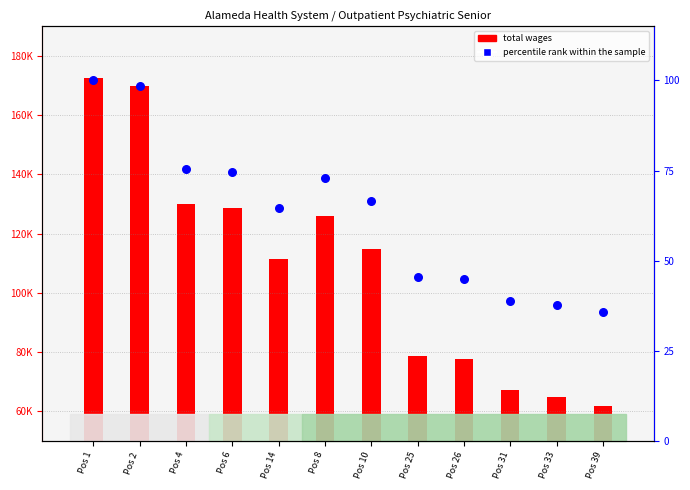

What is the total value across all series at Pos 6?

128658.6